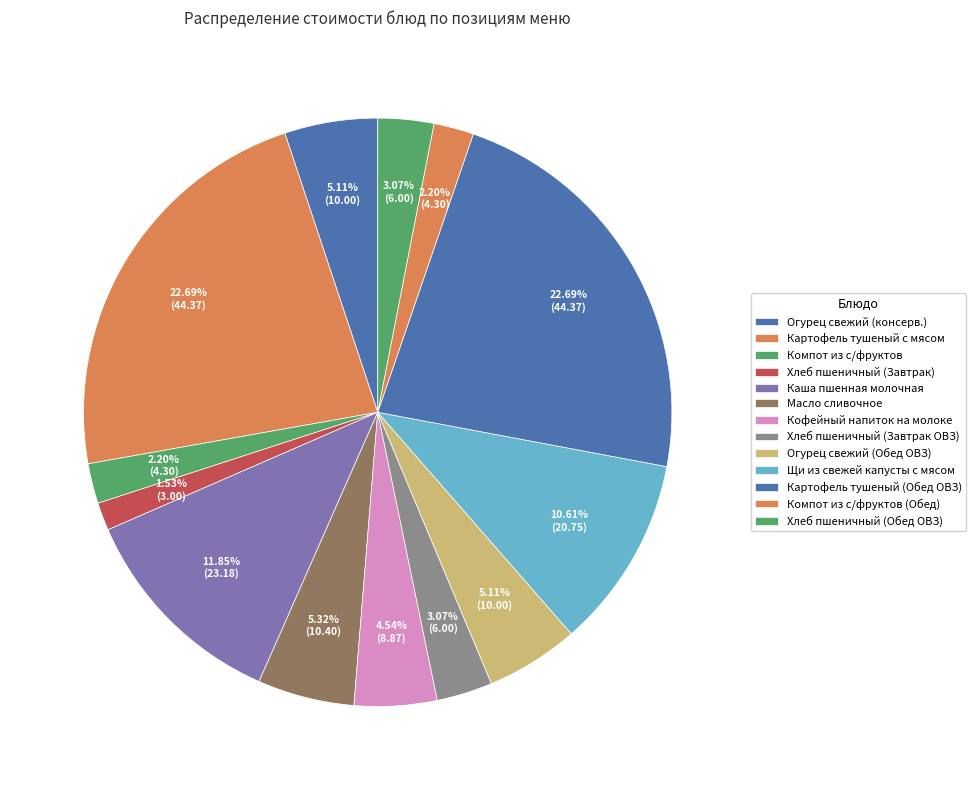

To the nearest percent, what is the difference between the Хлеб пшеничный (Завтрак ОВЗ) and Щи из свежей капусты с мясом slice percentages?

8%